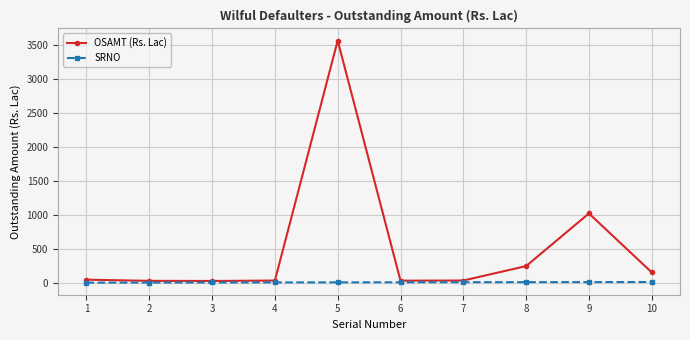

Does the chart have visible grid lines?

Yes